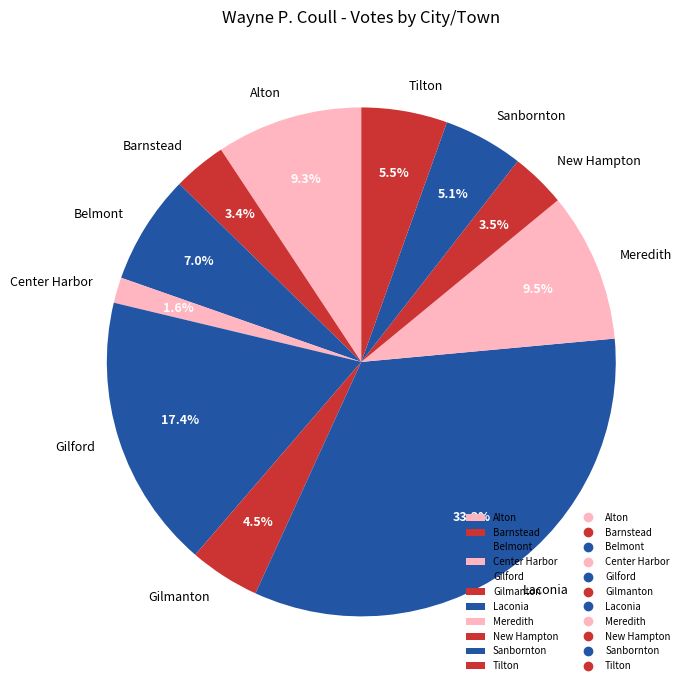

How much of the chart is everything except Center Harbor?

98.4%